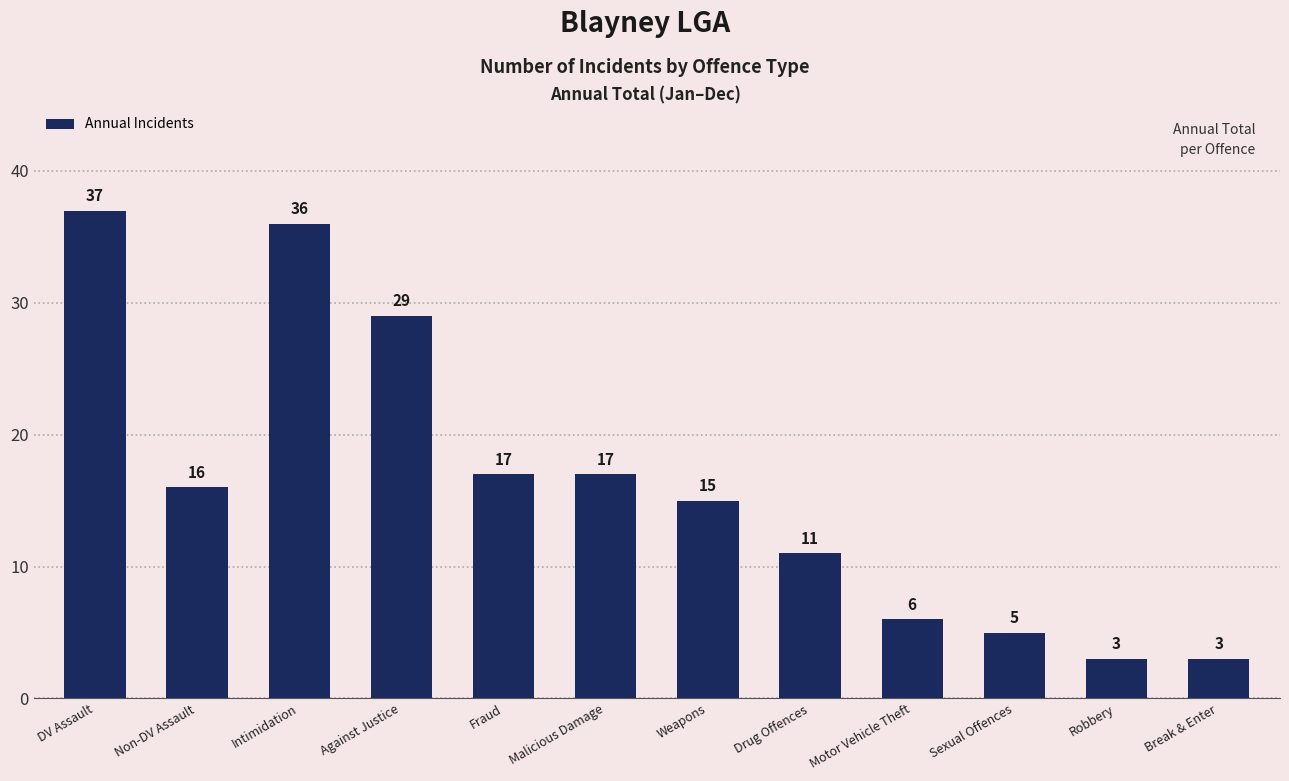

What is the difference between the maximum and minimum values?

34